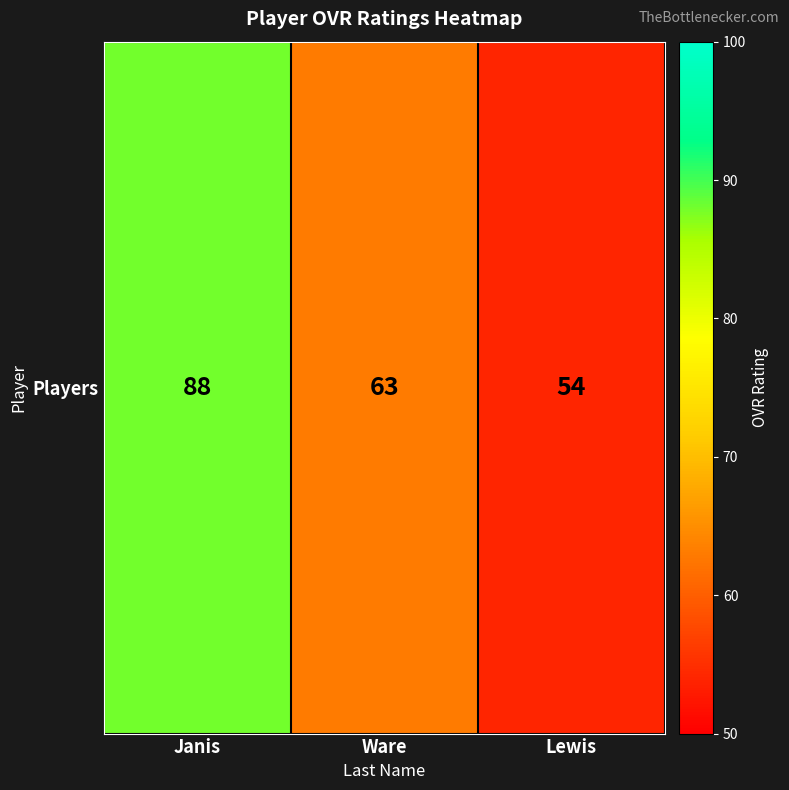

True or false: the data shows 76 at Lewis.

False